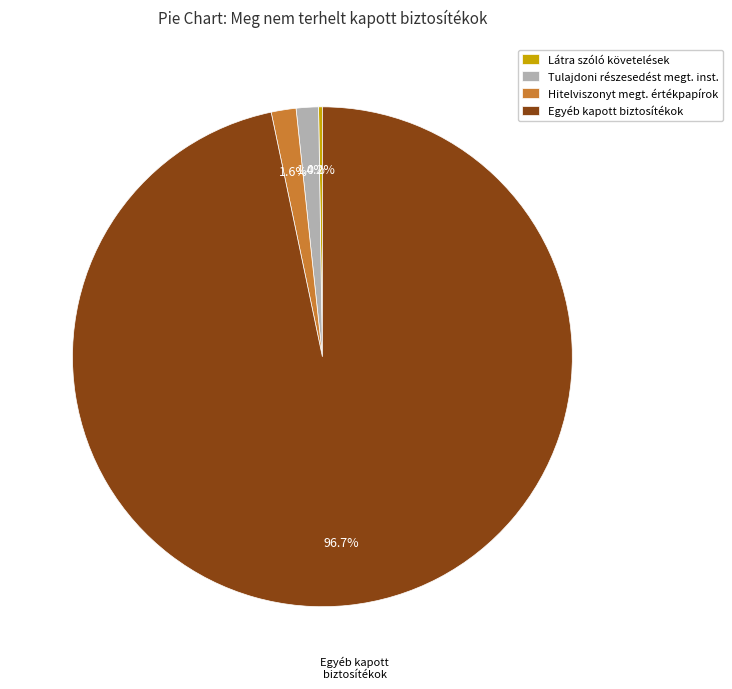

Which category has the biggest portion of the pie?

Egyéb kapott biztosítékok